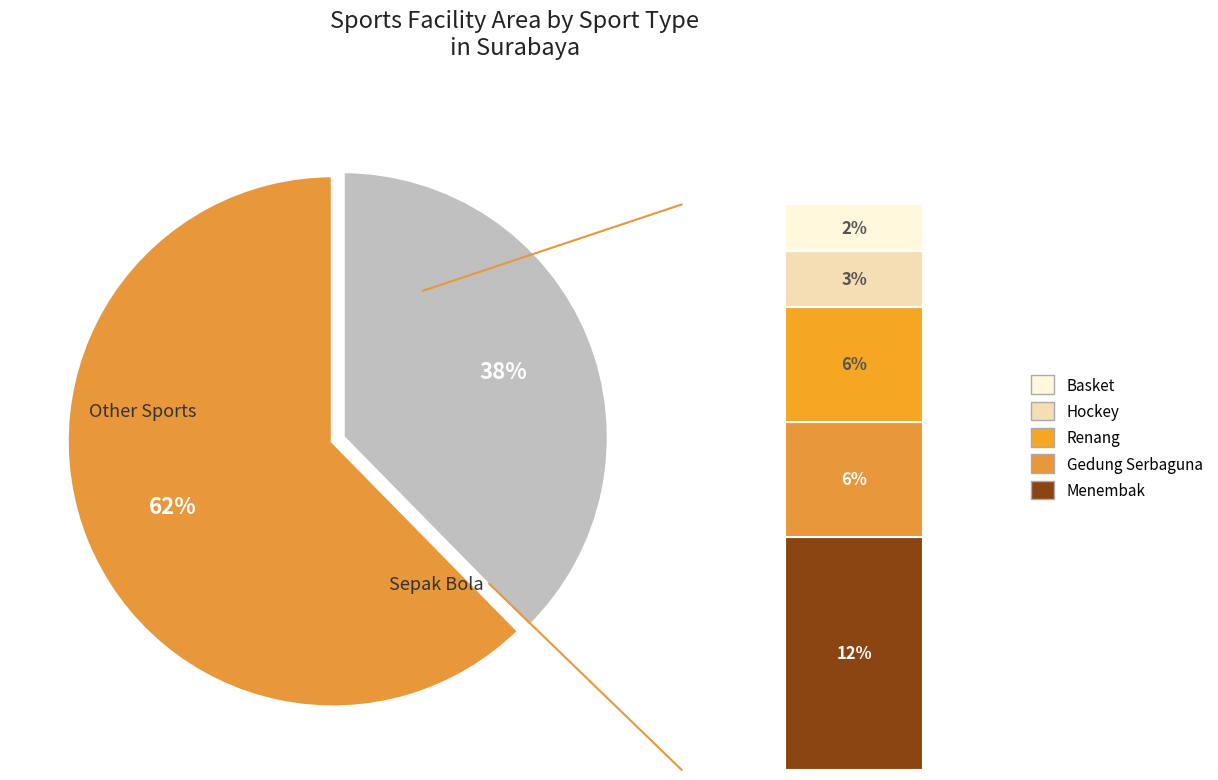

Is there any slice that represents more than half of the pie?

Yes